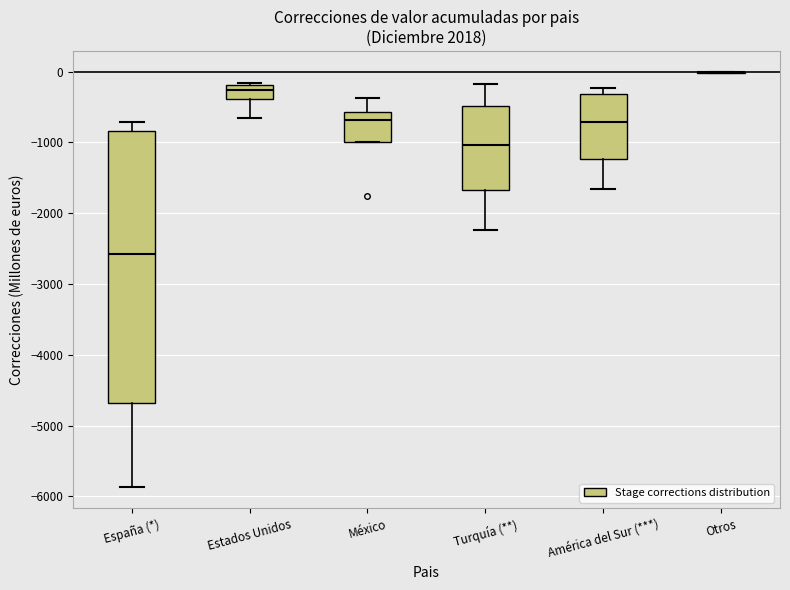

Reading left to right, transcribe this box plot: for each box, give where its median line is, the range the box spans, and where its two whiskers end, as read against the y-axis. The values are not printed on the chart, so give them approximately, as read against the axis.

España (*): median -2600, box -4700 to -800, whiskers -5900 to -700
Estados Unidos: median -300, box -400 to -200, whiskers -700 to -200 (just above the box's upper edge)
México: median -700, box -1000 to -600, whiskers -1000 to -400
Turquía (**): median -1000, box -1700 to -500, whiskers -2200 to -200
América del Sur (***): median -700, box -1200 to -300, whiskers -1700 to -200
Otros: box collapsed to a line at 0, whiskers 0 to 0